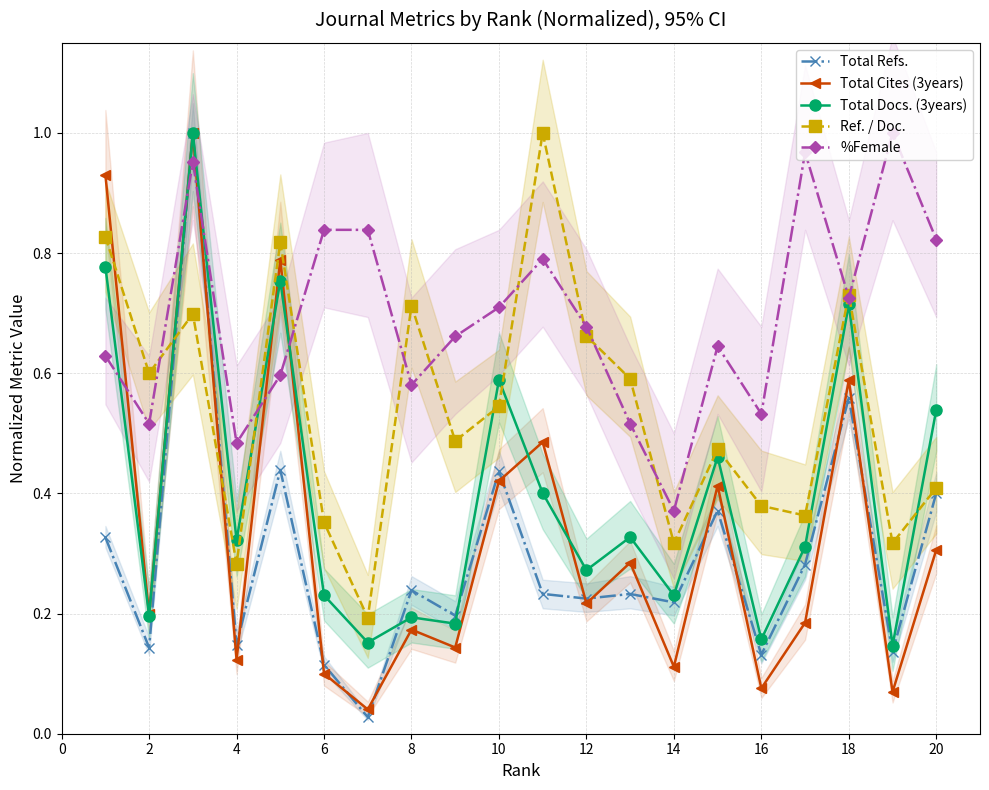

Is the value of Total Cites (3years) at 20 greater than the value of Total Refs. at 16?

Yes